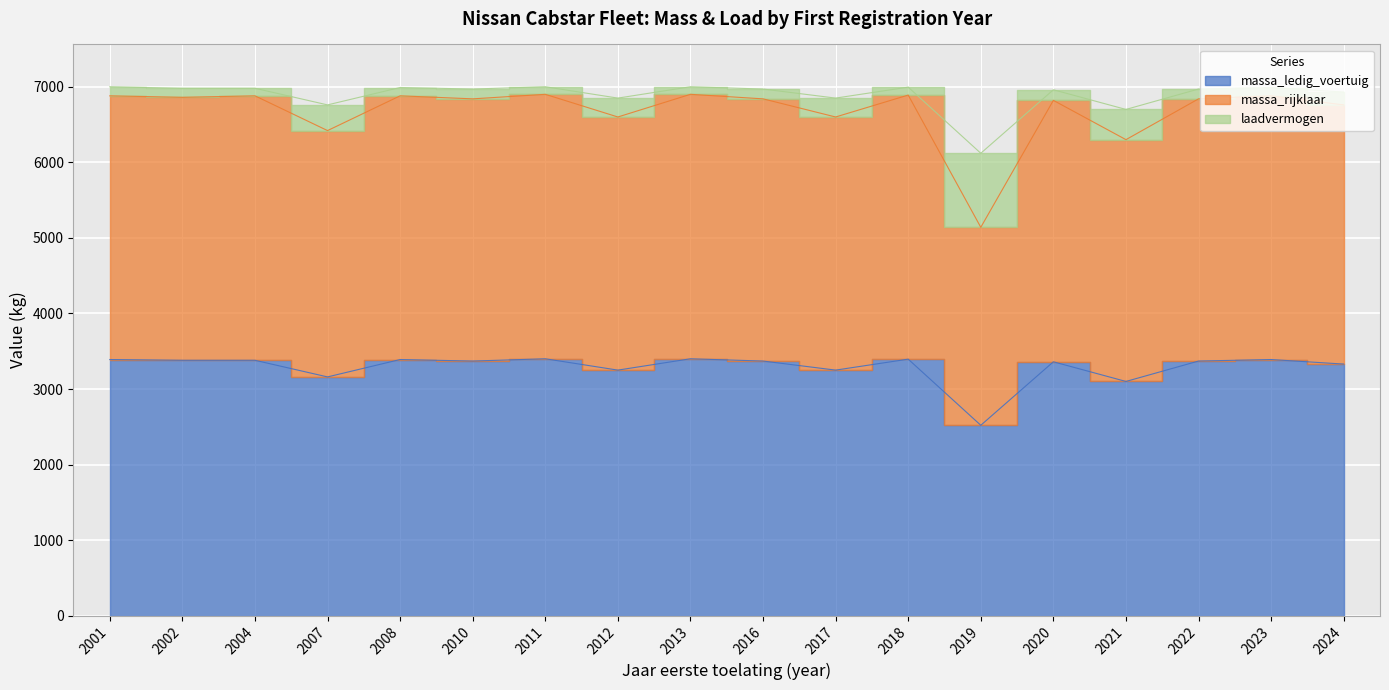

Is it true that massa_ledig_voertuig equals 5110 at 2012?

False